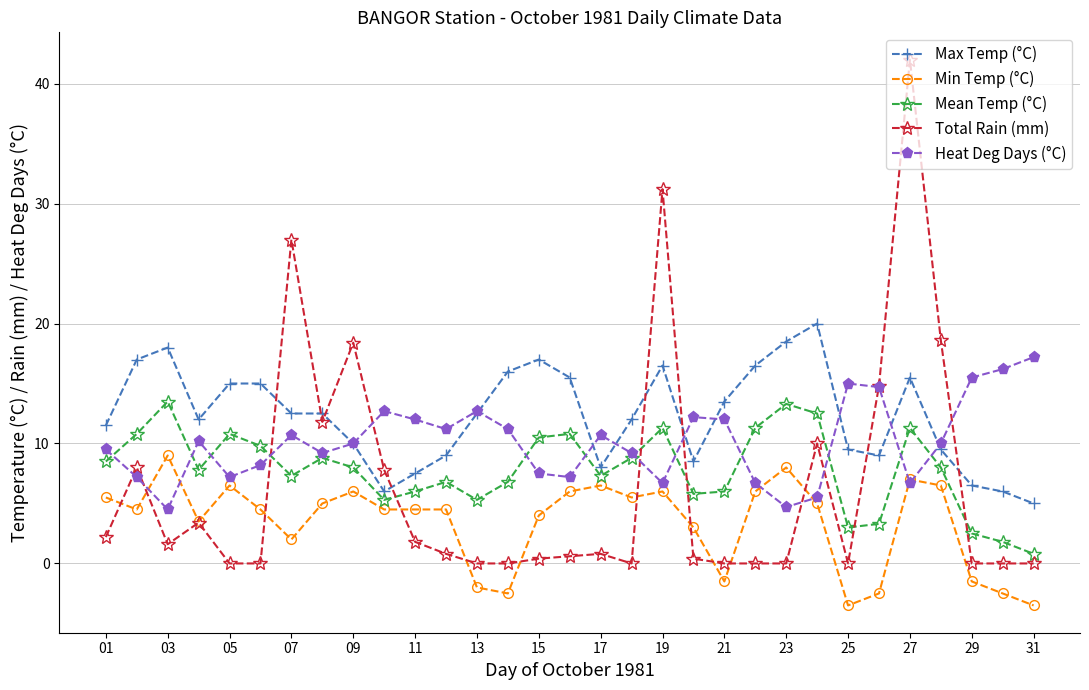

What is the value of the Heat Deg Days (°C) point at the 13th from the left?

12.7